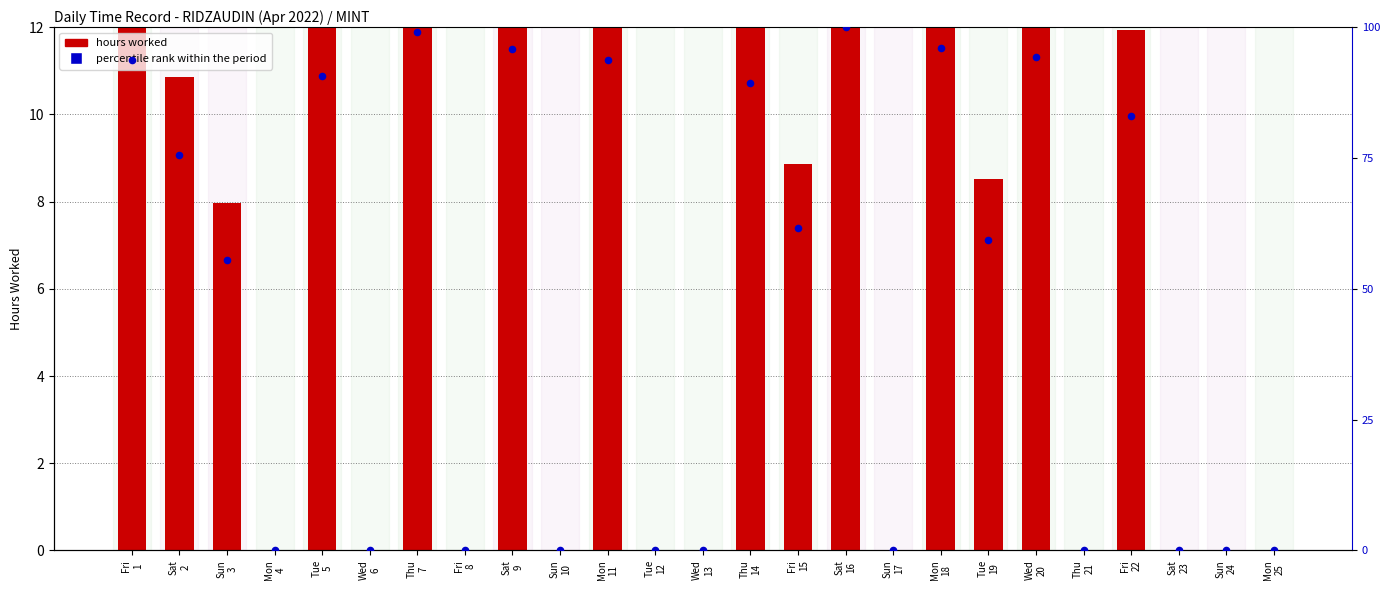

Which series contains the lowest Y value?

hours worked